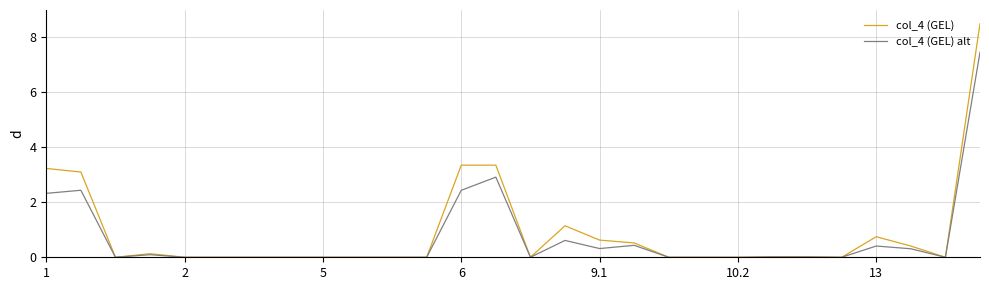

List the series in order of their peak value, highest first.

col_4 (GEL), col_4 (GEL) alt